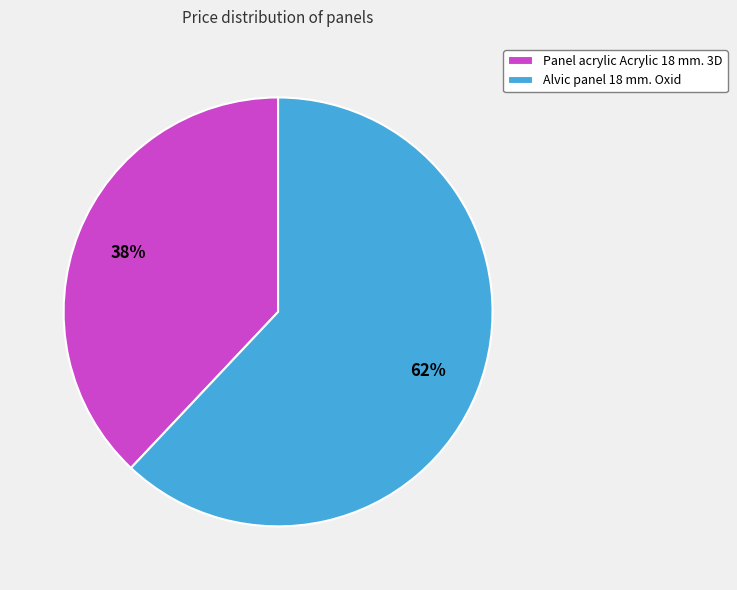

True or false: Panel acrylic Acrylic 18 mm. 3D accounts for 26% of the total.

False